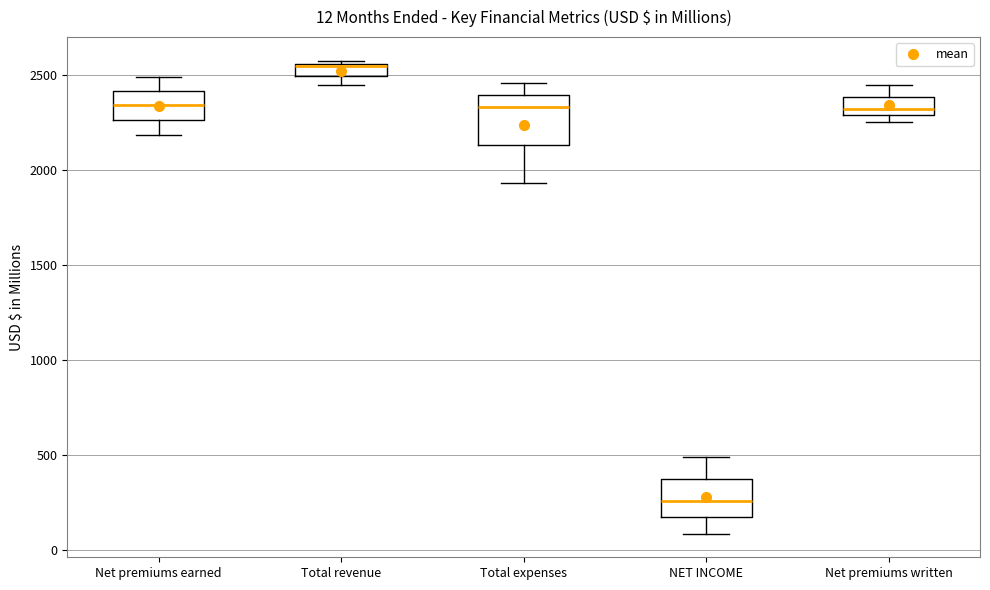

Comparing the boxes themselves (not the whiskers), which one is the tallest?

Total expenses